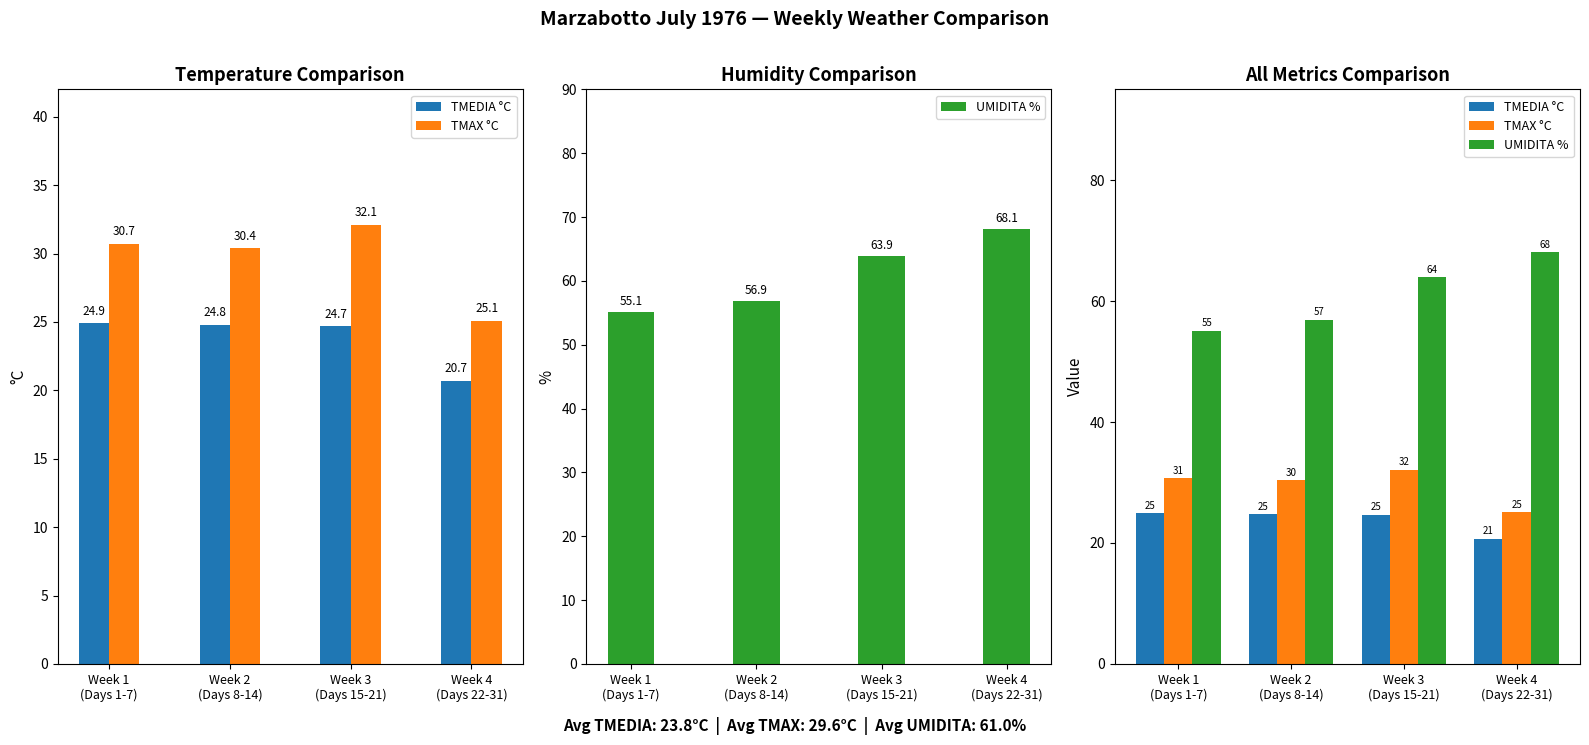

List the series in order of their peak value, highest first.

UMIDITA %, TMAX °C, TMEDIA °C